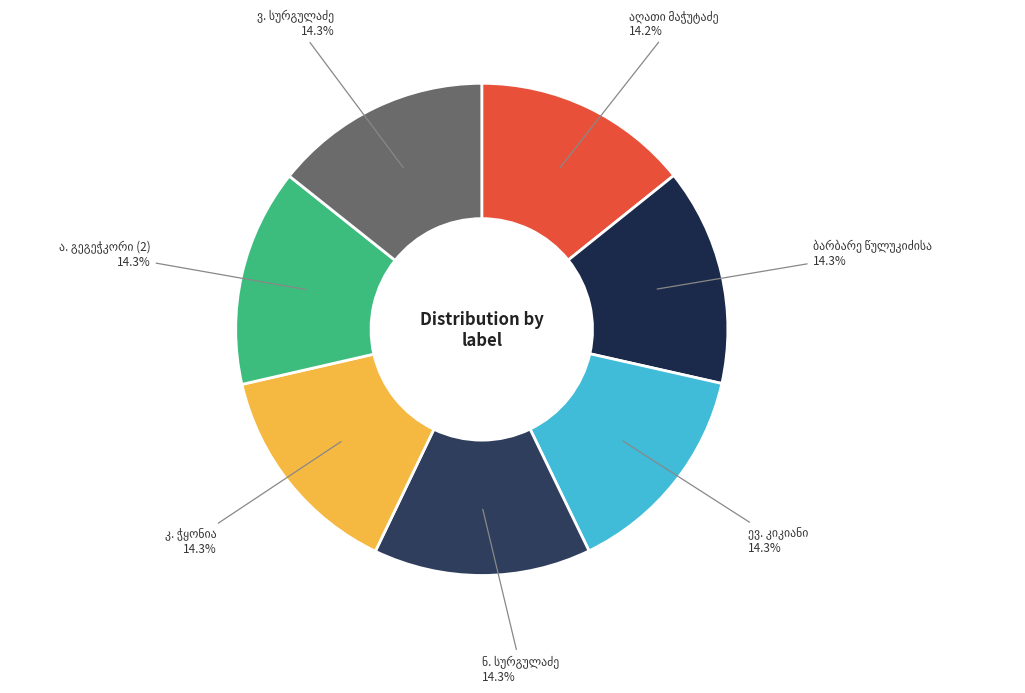

Is there any slice that represents more than half of the pie?

No